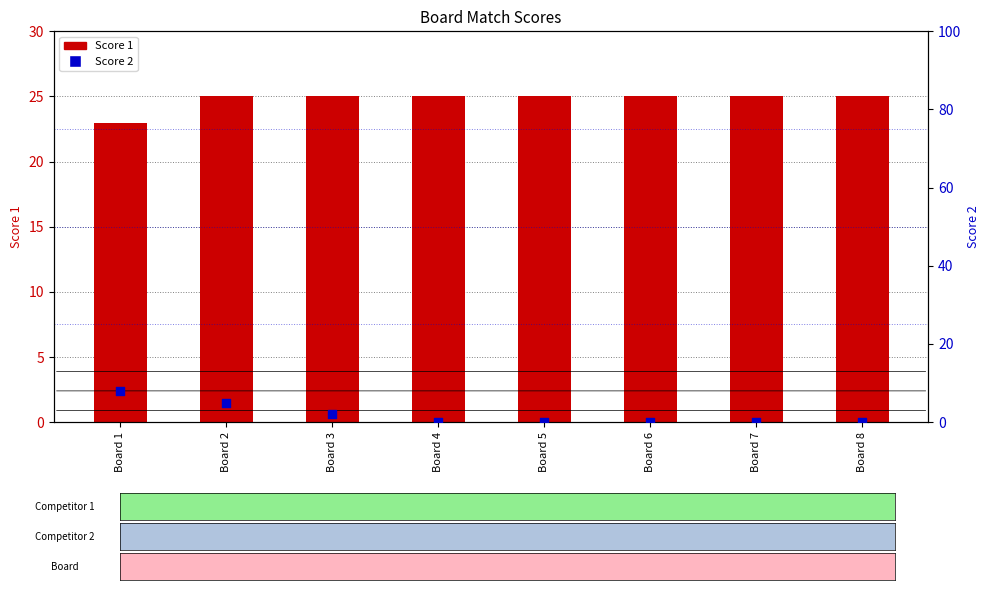

Which series contains the lowest Y value?

Score 2